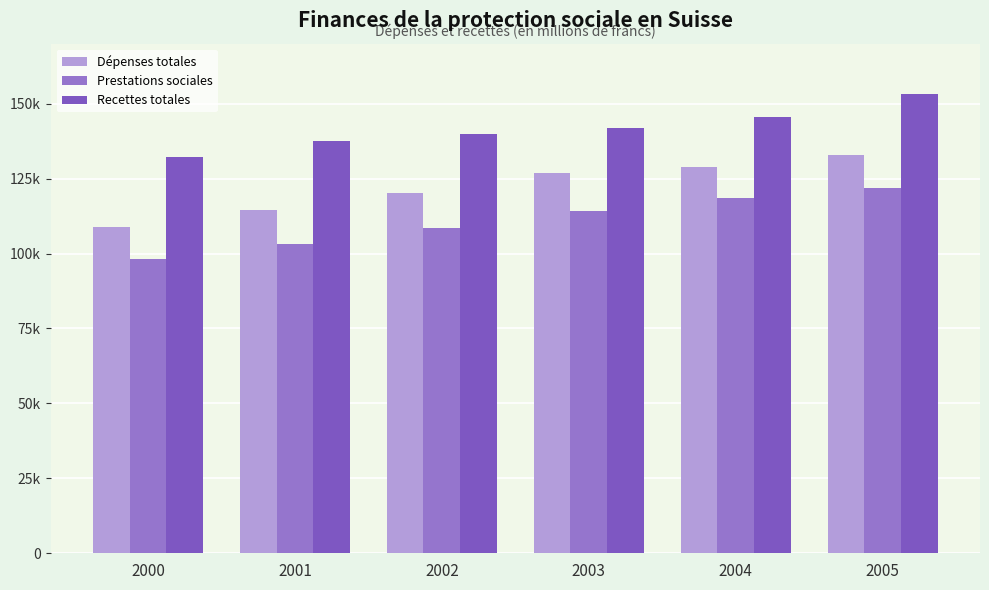

The value of Prestations sociales at 2000 is 98234.2. True or false?

True